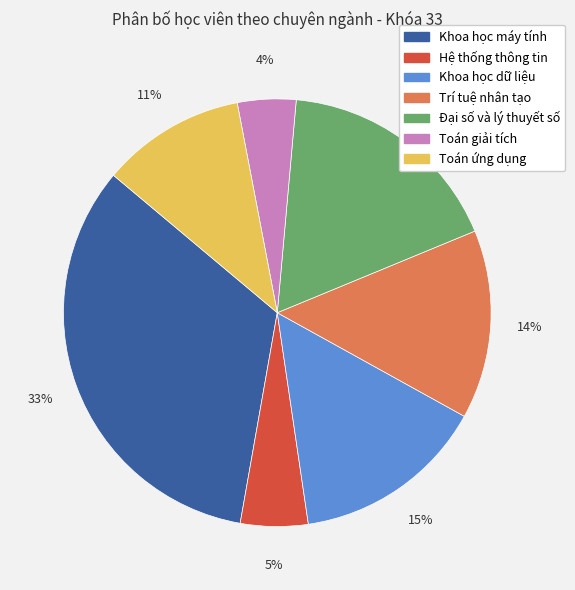

To the nearest percent, what portion does Hệ thống thông tin represent?

5%